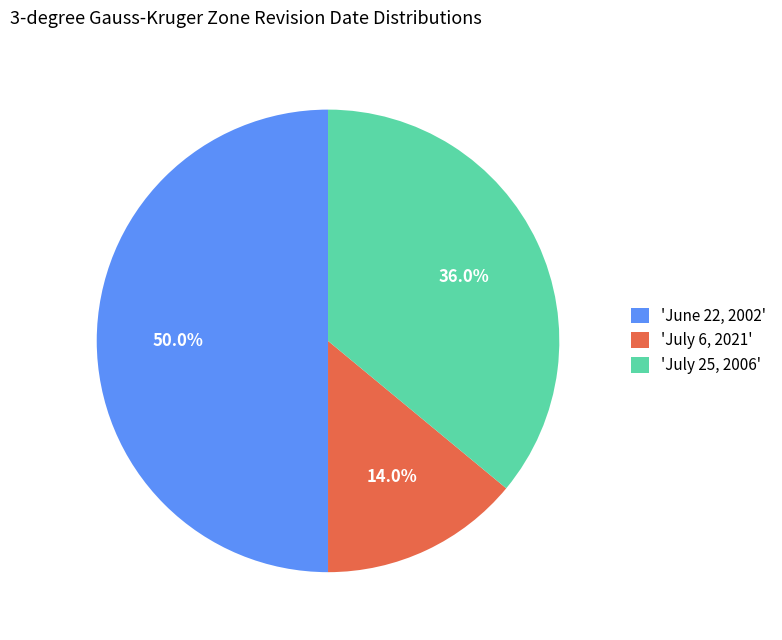

Is 'July 6, 2021' the majority of the pie?

No